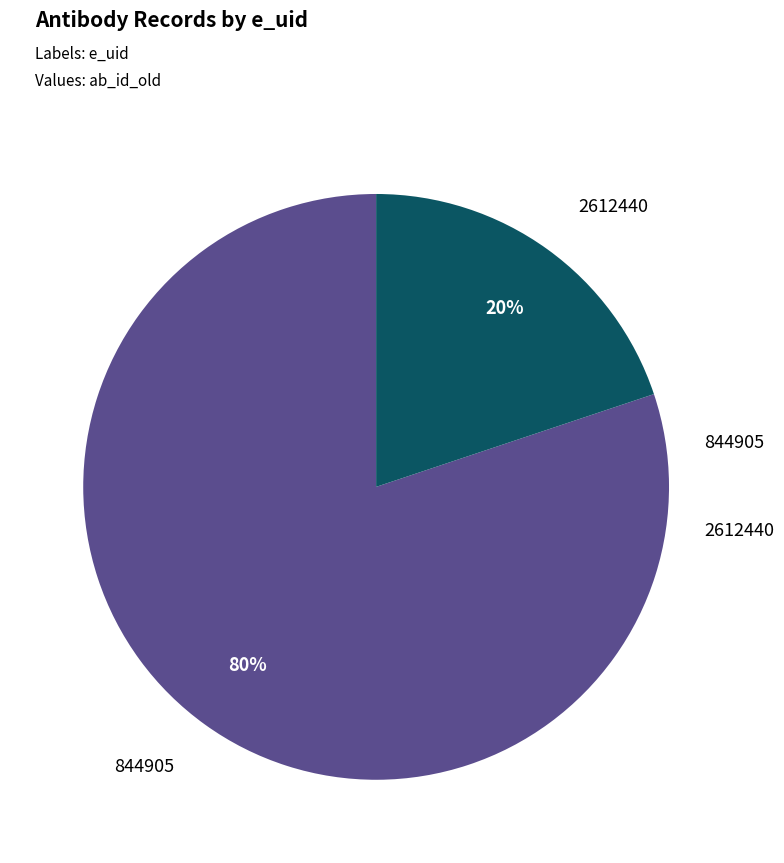

Approximately how many times larger is the value at 844905 compared to 2612440?

4.0